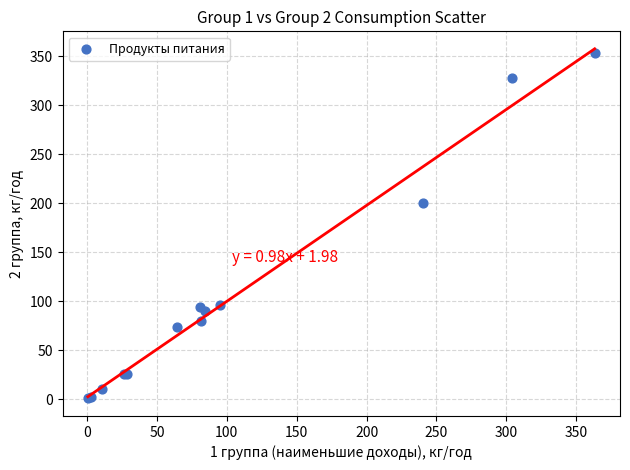

What Y value in the scatter plot is closest to 177?

200.1